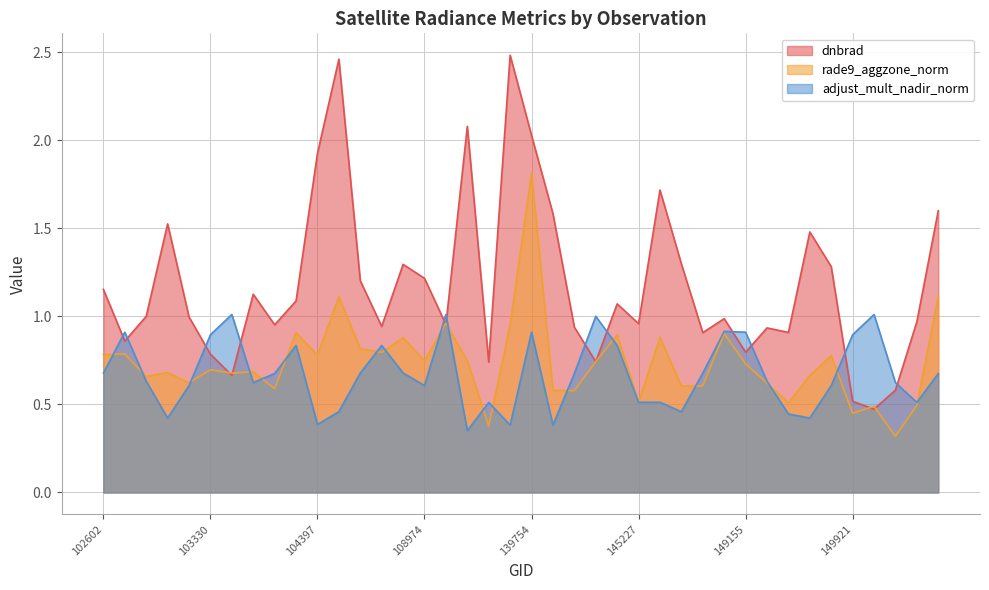

At which category is the sum across all series the highest?

139754